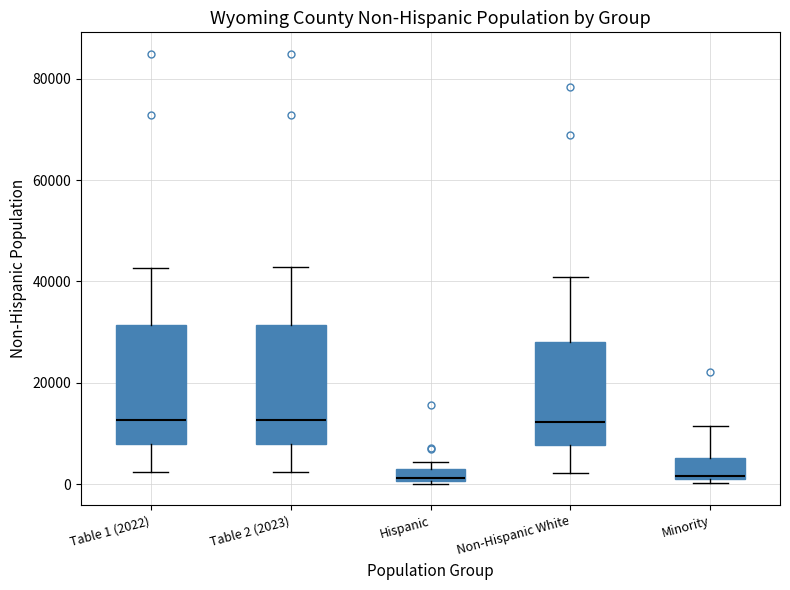

Where does the median line of the box for Minority sit on the y-axis? The values are not printed on the chart, so give them approximately, as read against the axis.

2000